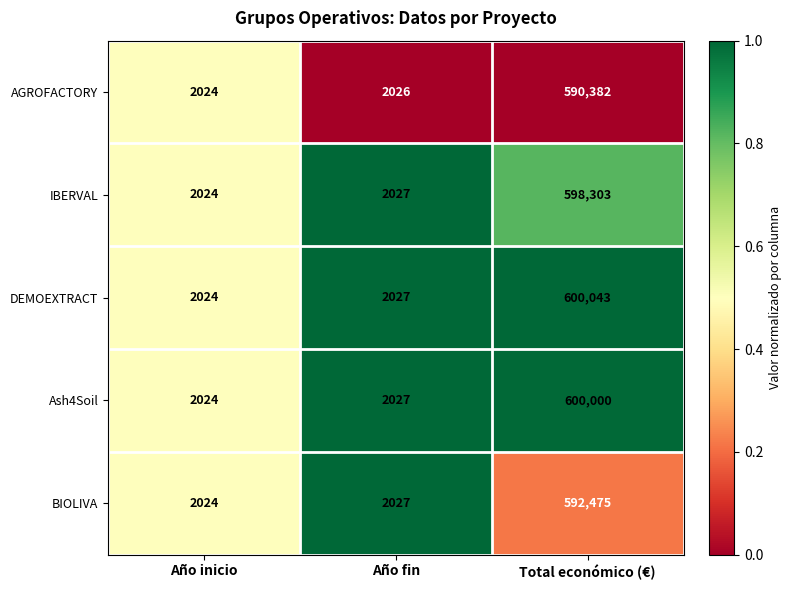

Which series has the widest spread of values?

DEMOEXTRACT